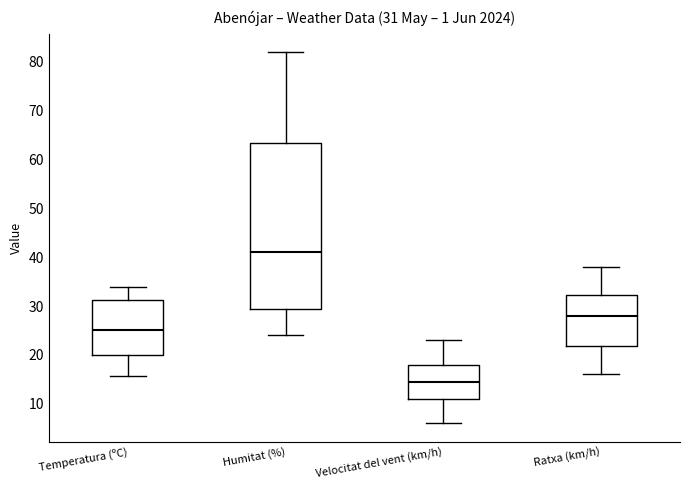

Which box's median line is the lowest?

Velocitat del vent (km/h)